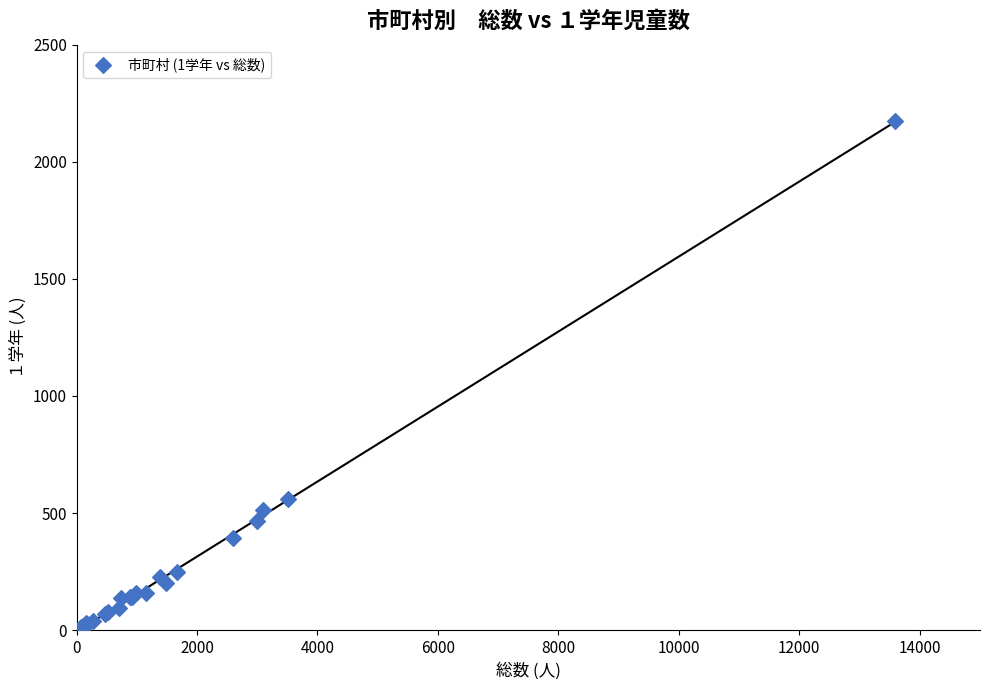

What Y value in the scatter plot is closest to 1088?

560